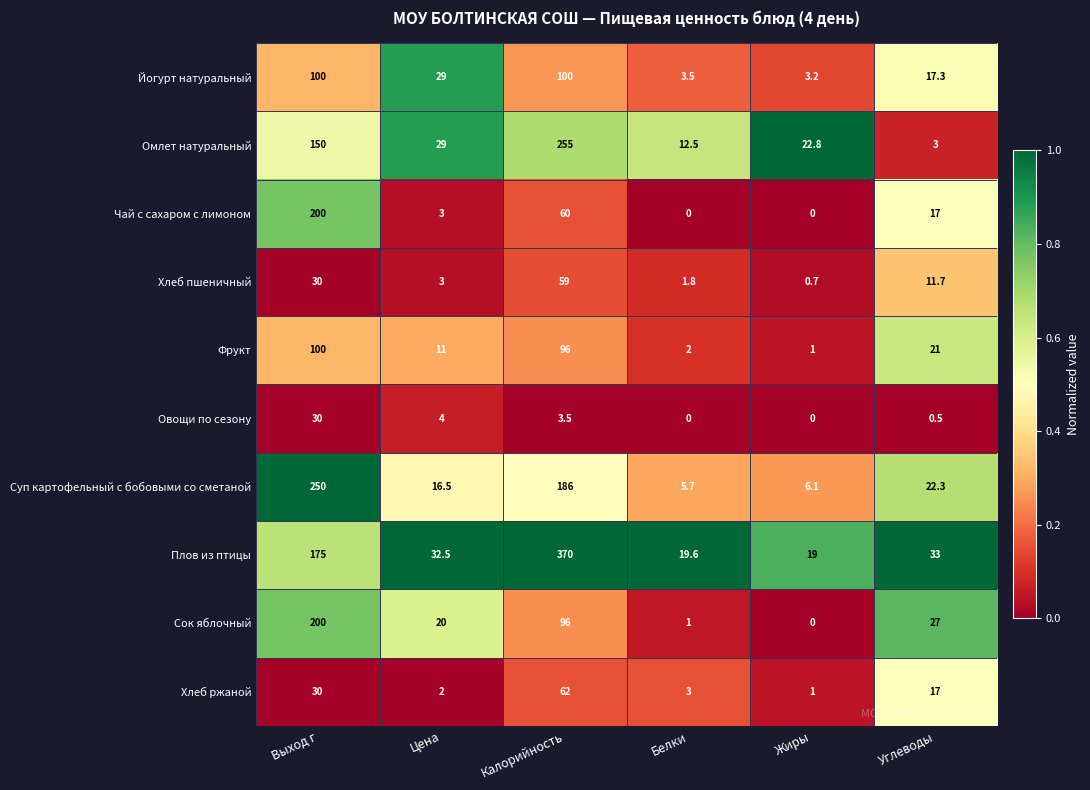

The Йогурт натуральный series shows 100.0 at Калорийность. True or false?

True